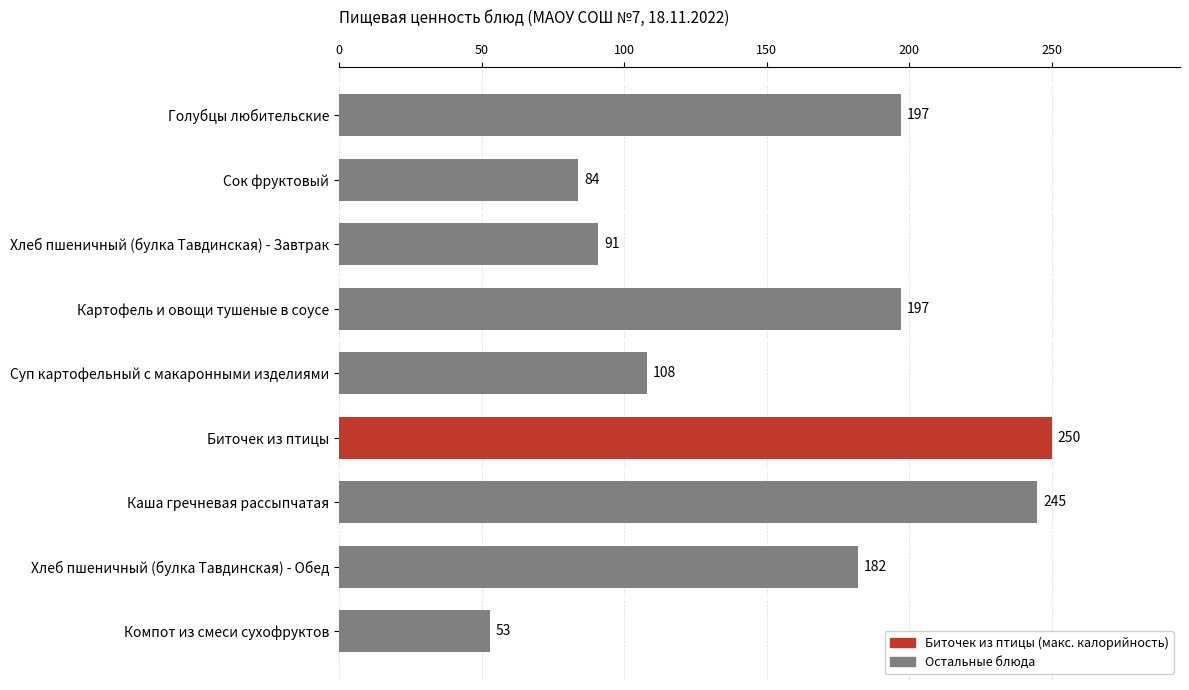

Between Хлеб пшеничный (булка Тавдинская) - Обед and Каша гречневая рассыпчатая, which is larger?

Каша гречневая рассыпчатая